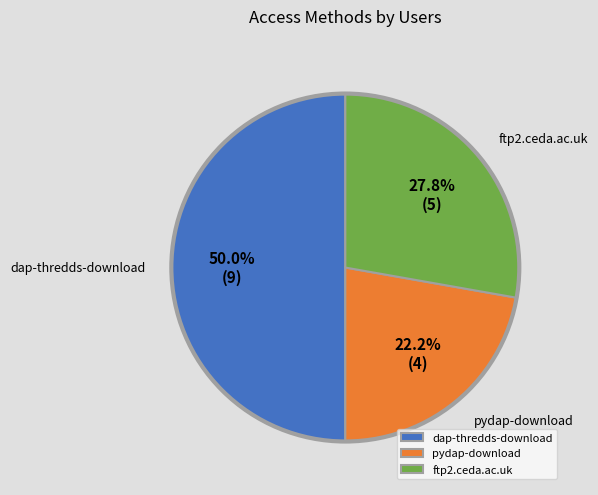

Which slice is the smallest?

pydap-download